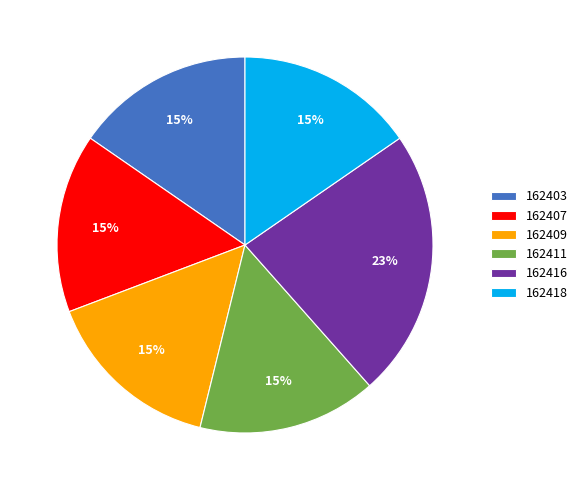

Which category has the biggest portion of the pie?

162416